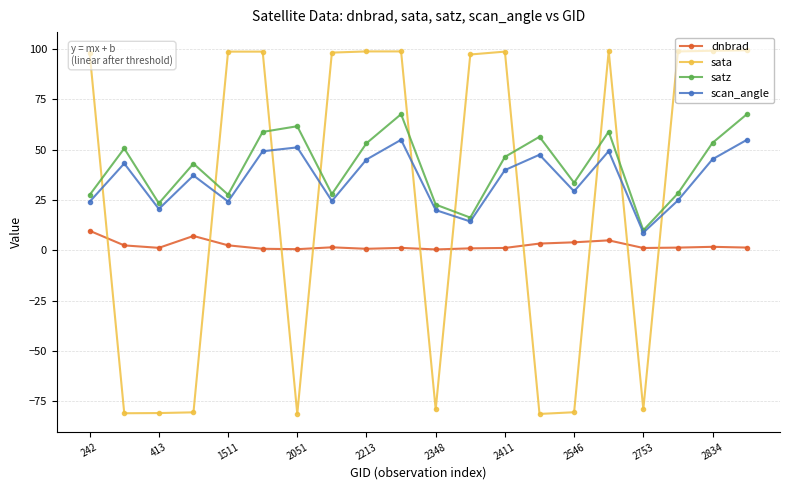

True or false: satz and dnbrad cross at least once.

False